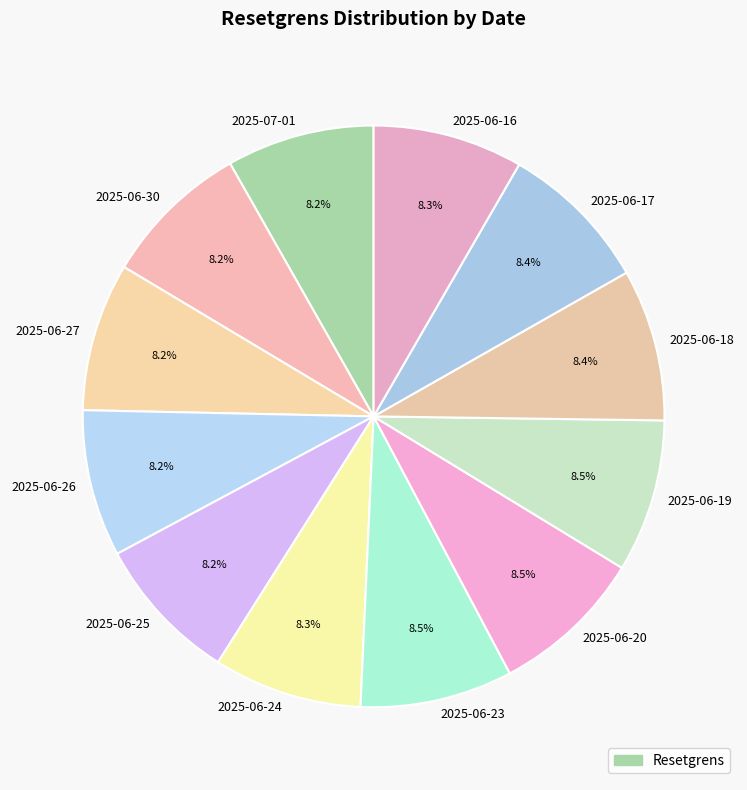

Approximately how many times larger is the value at 2025-06-16 compared to 2025-06-18?

1.0